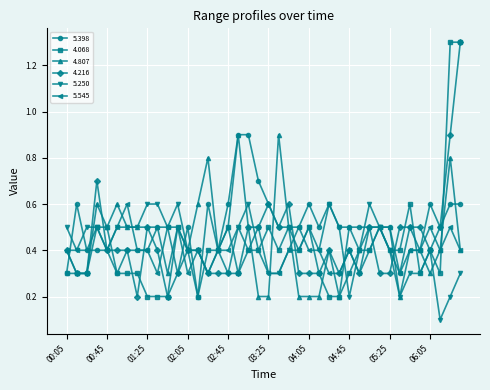

How many 5.250 values are between 0 and 1?

40